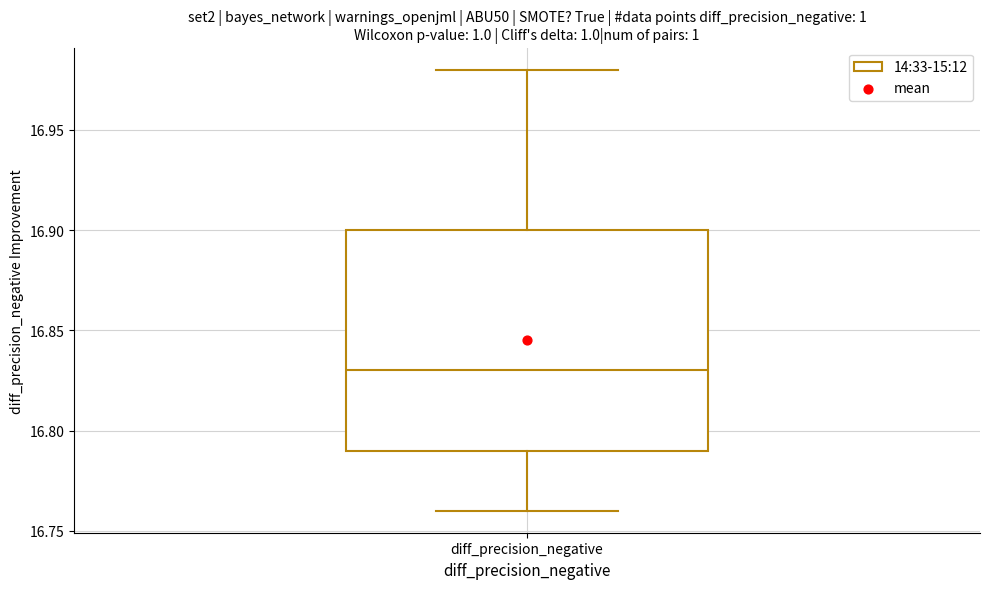

Where is the upper edge of the box for diff_precision_negative on the y-axis? The values are not printed on the chart, so give them approximately, as read against the axis.

16.90